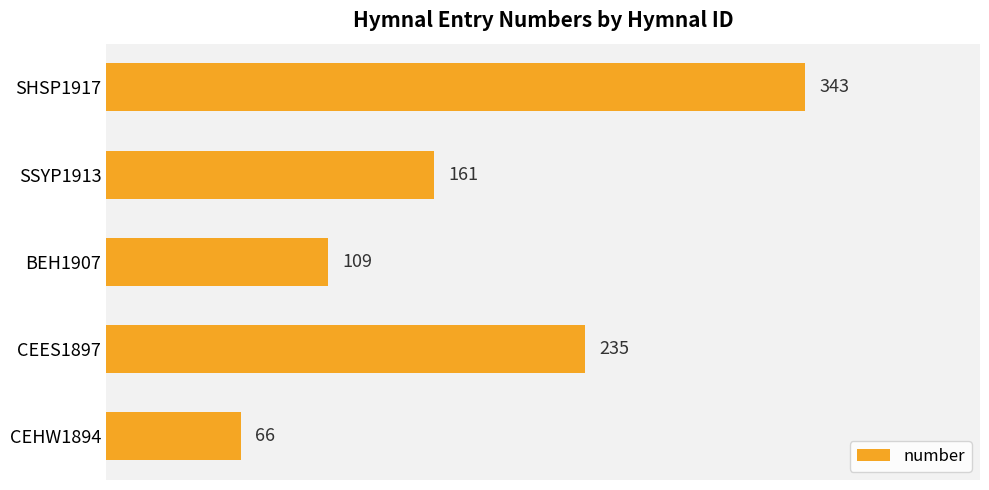

Rank the categories by value from highest to lowest.

SHSP1917, CEES1897, SSYP1913, BEH1907, CEHW1894